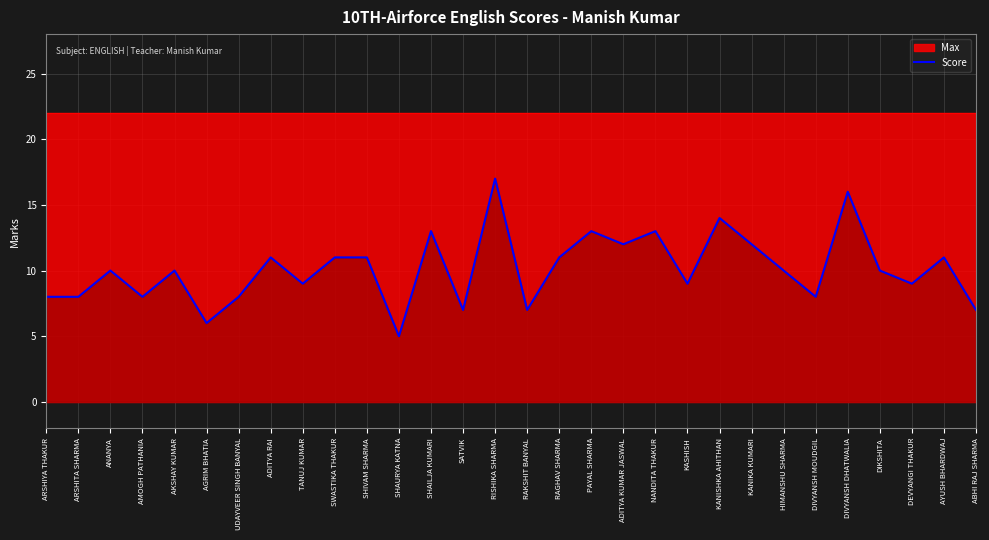

Reading right to left, extract all data points from this chart.

7	11	9	10	16	8	10	12	14	9	13	12	13	11	7	17	7	13	5	11	11	9	11	8	6	10	8	10	8	8